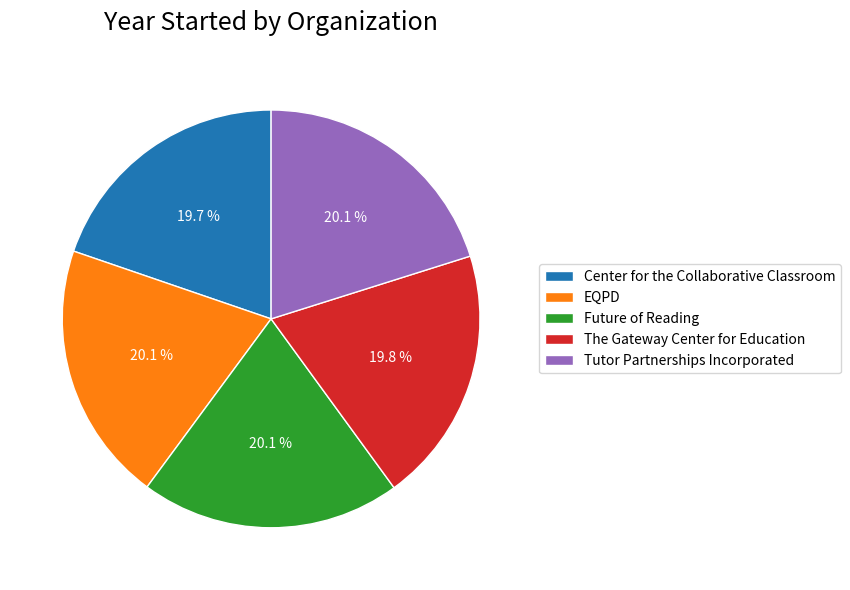

What is the total percentage of Center for the Collaborative Classroom and The Gateway Center for Education?

39.6%